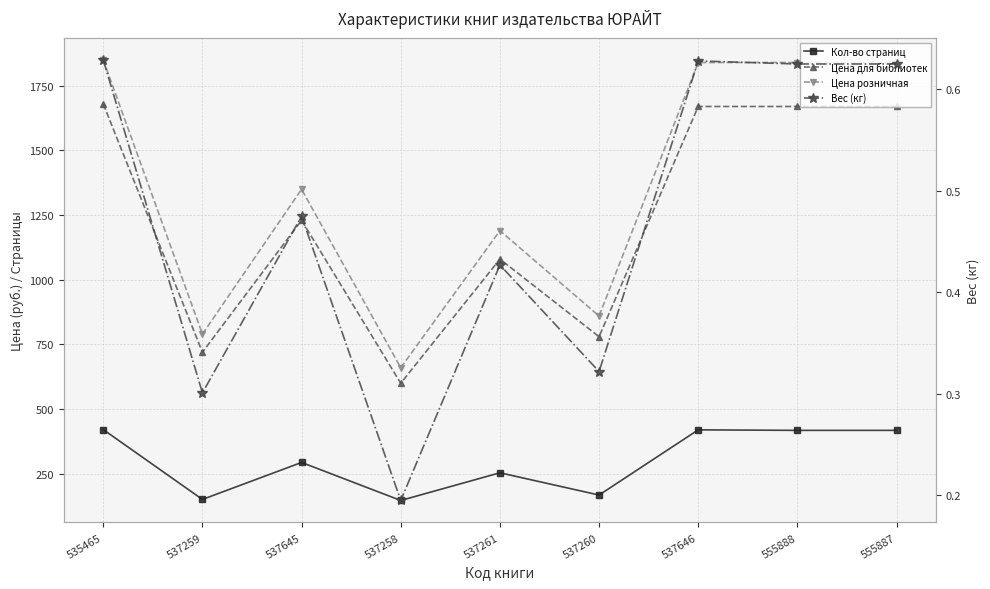

List the series in order of their peak value, highest first.

Цена розничная, Цена для библиотек, Кол-во страниц, Вес (кг)